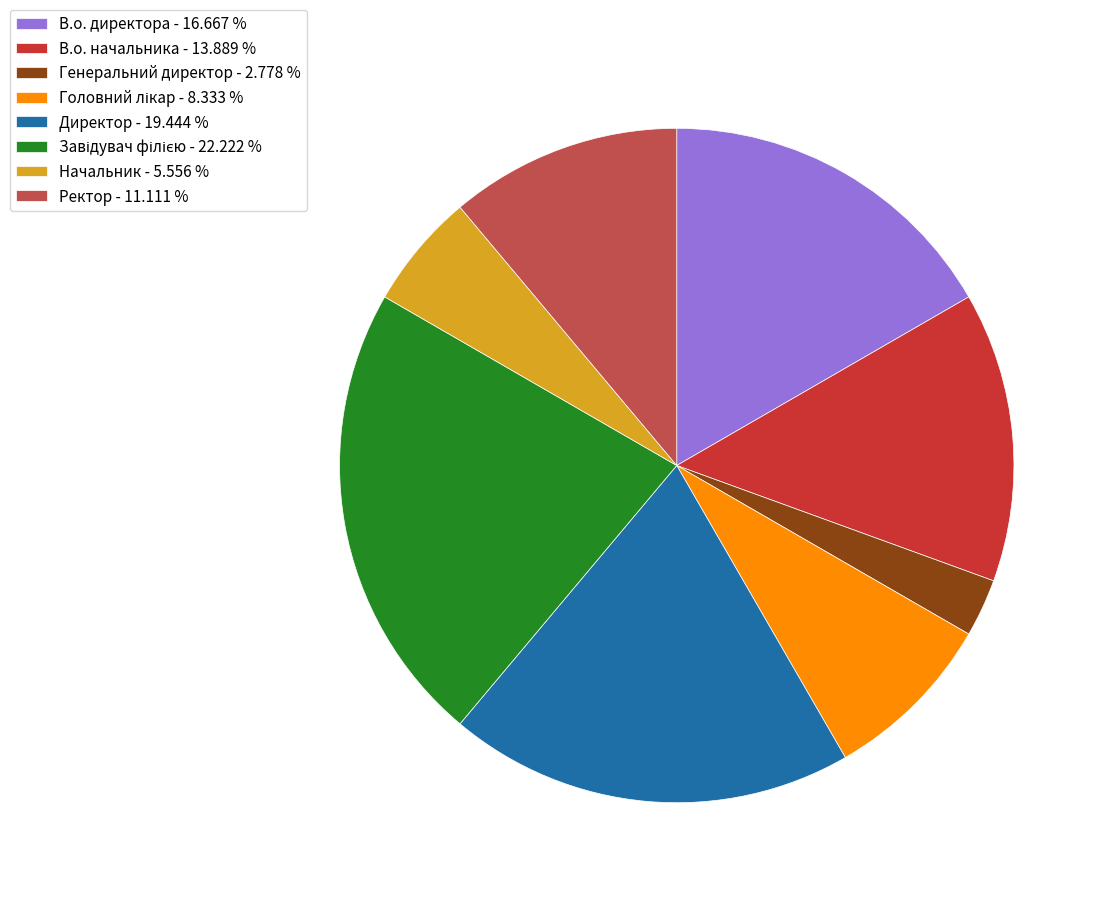

Approximately how many times larger is the value at В.о. начальника - 13.889 % compared to Директор - 19.444 %?

0.7